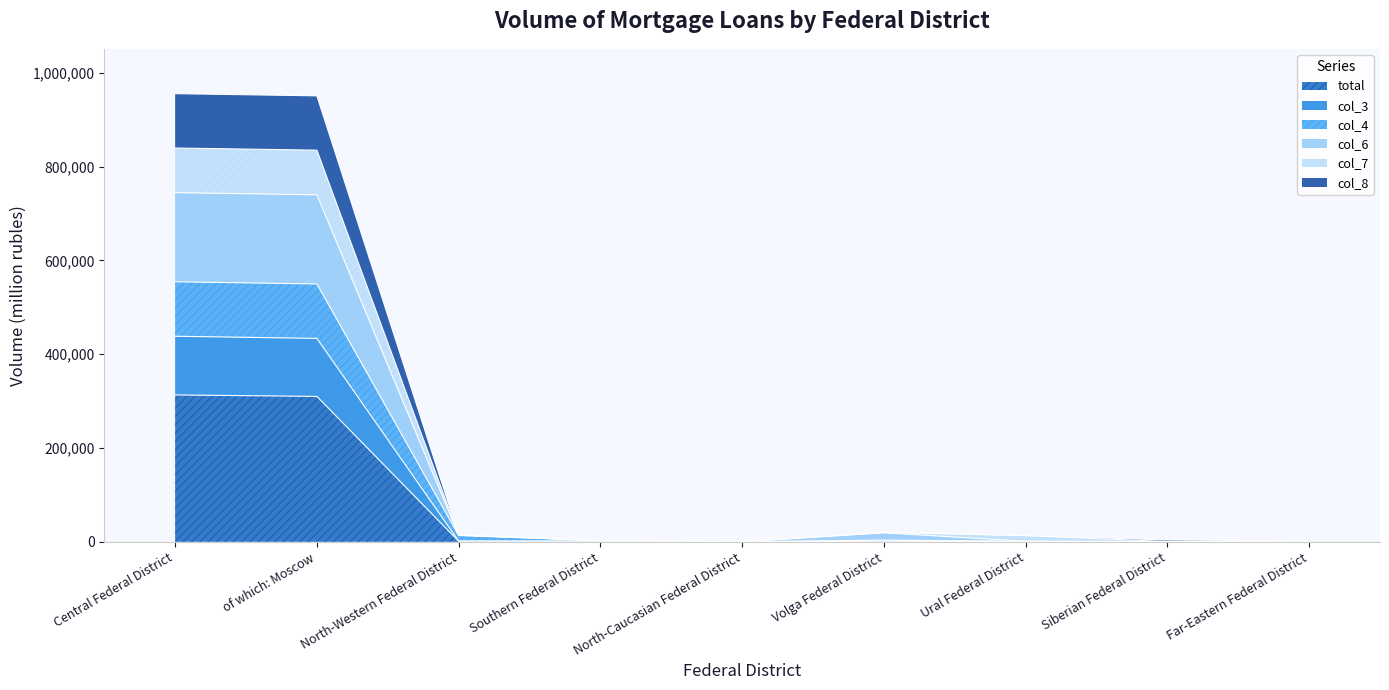

Reading left to right, transcribe all the data shown in this chart.

total: 313211	310119	1285	1218	0	1216	420	243	432
col_3: 438411	433834	1655	1699	0	1836	672	358	632
col_4: 554570	549960	13347	2387	0	3635	914	427	1088
col_6: 744756	740124	14069	2552	0	19047	1182	477	1153
col_7: 839923	835276	14279	2632	0	19907	13100	480	1432
col_8: 955882	951206	14592	2713	0	20730	13296	3783	2075